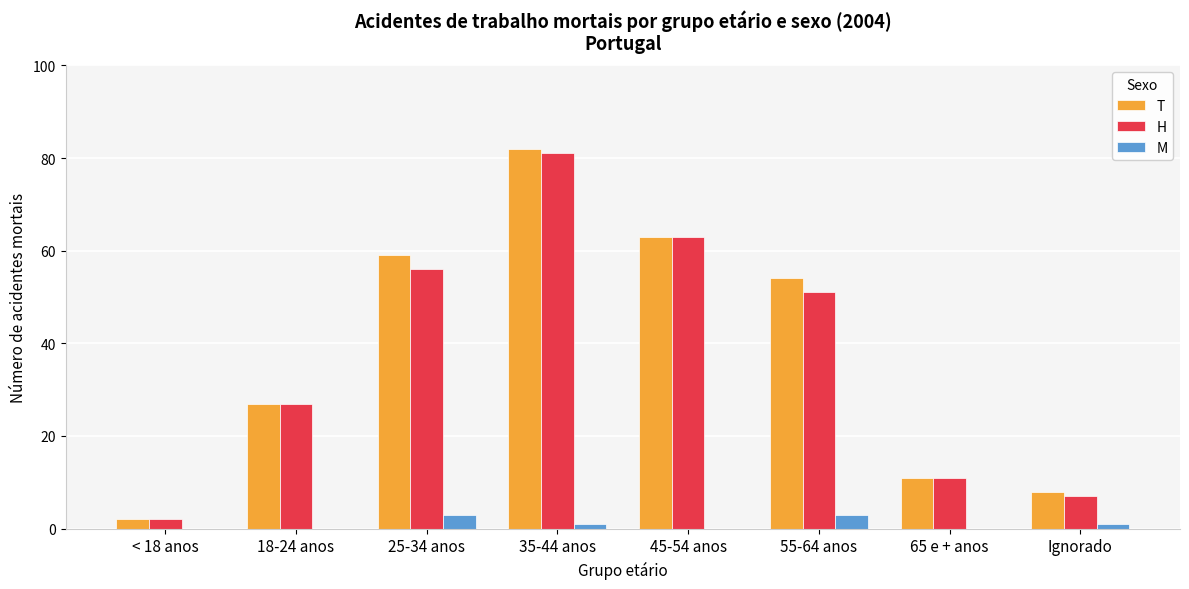

How many distinct data groups are displayed?

3